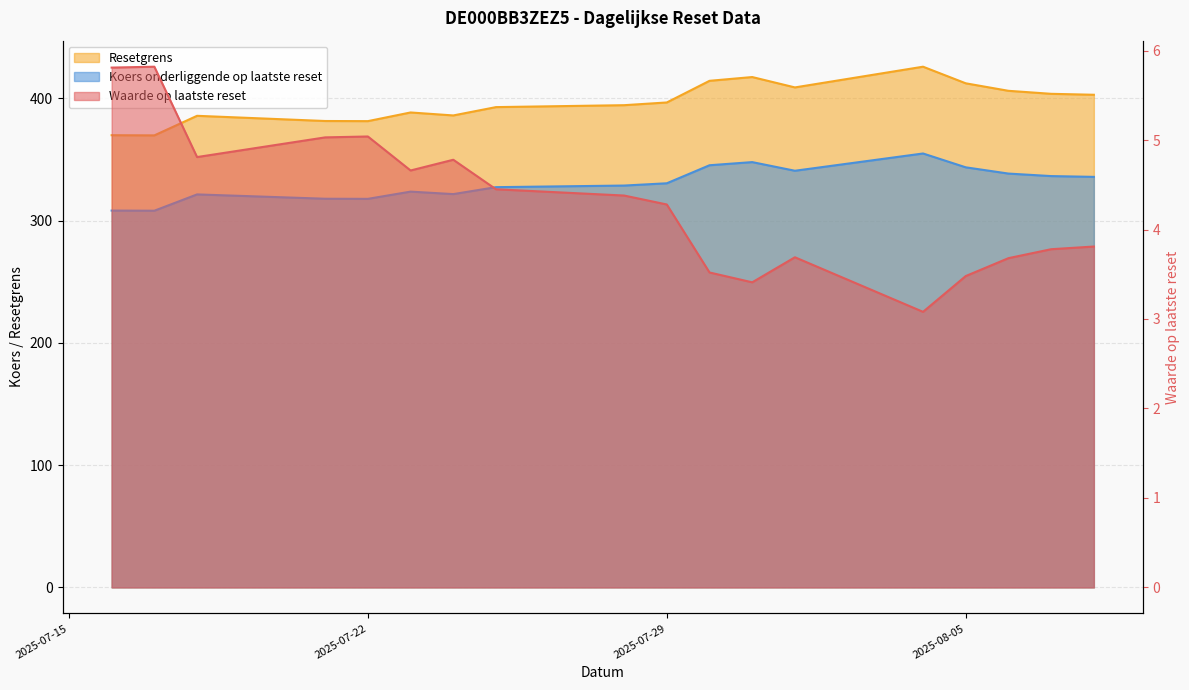

Rank the series by their maximum value, from lowest to highest.

Waarde op laatste reset, Koers onderliggende op laatste reset, Resetgrens